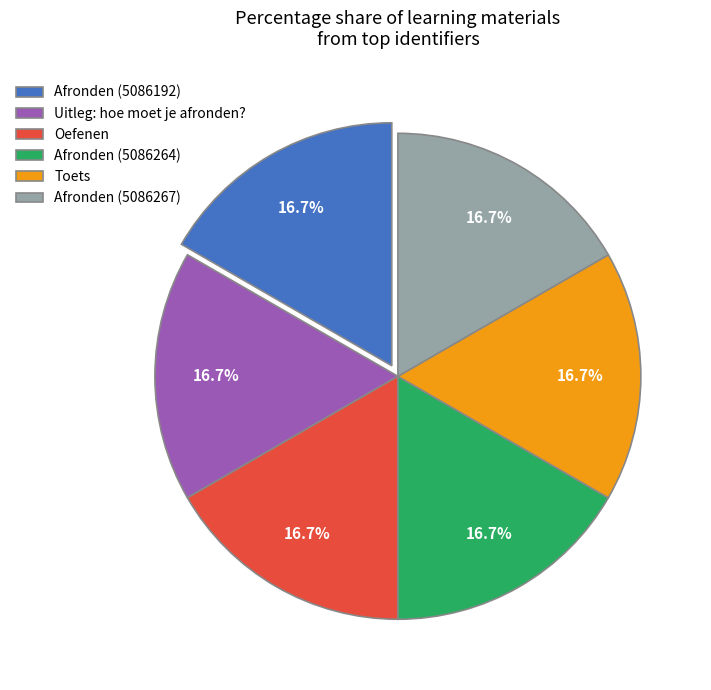

How much of the chart is everything except Uitleg: hoe moet je afronden??

83.3%